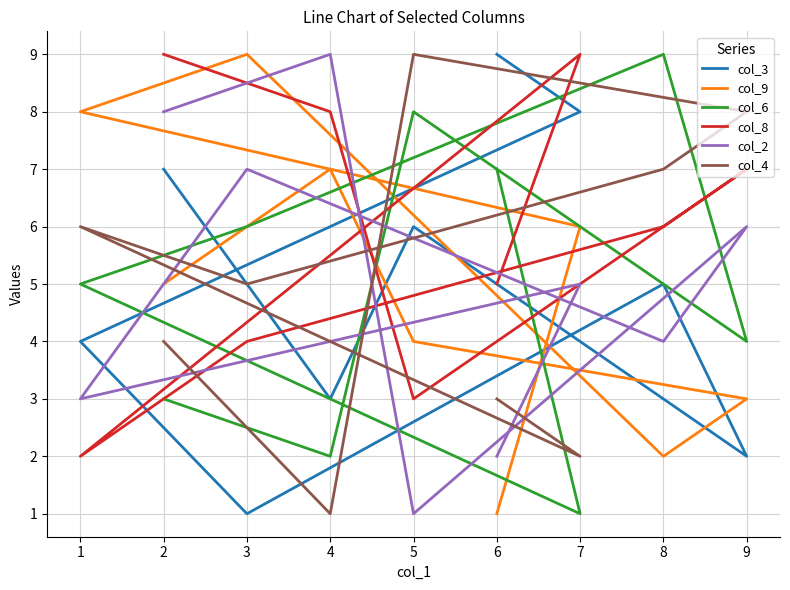

Does the chart display data point markers on the line(s)?

No